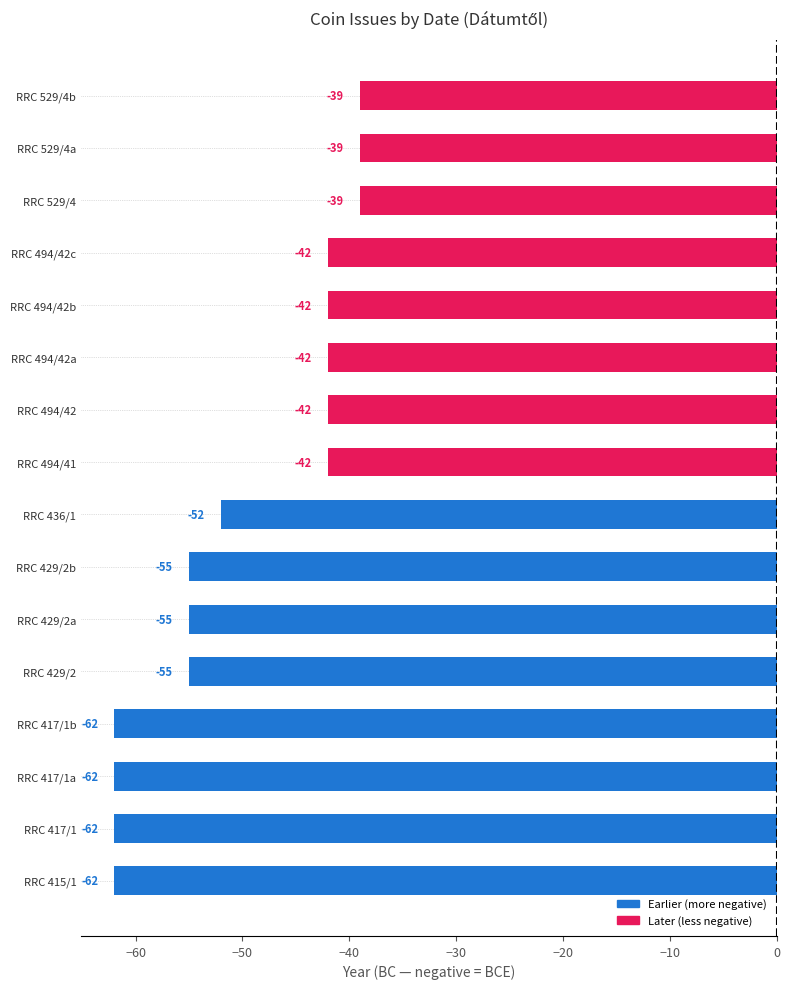

True or false: the data shows -62 at RRC 417/1.

True